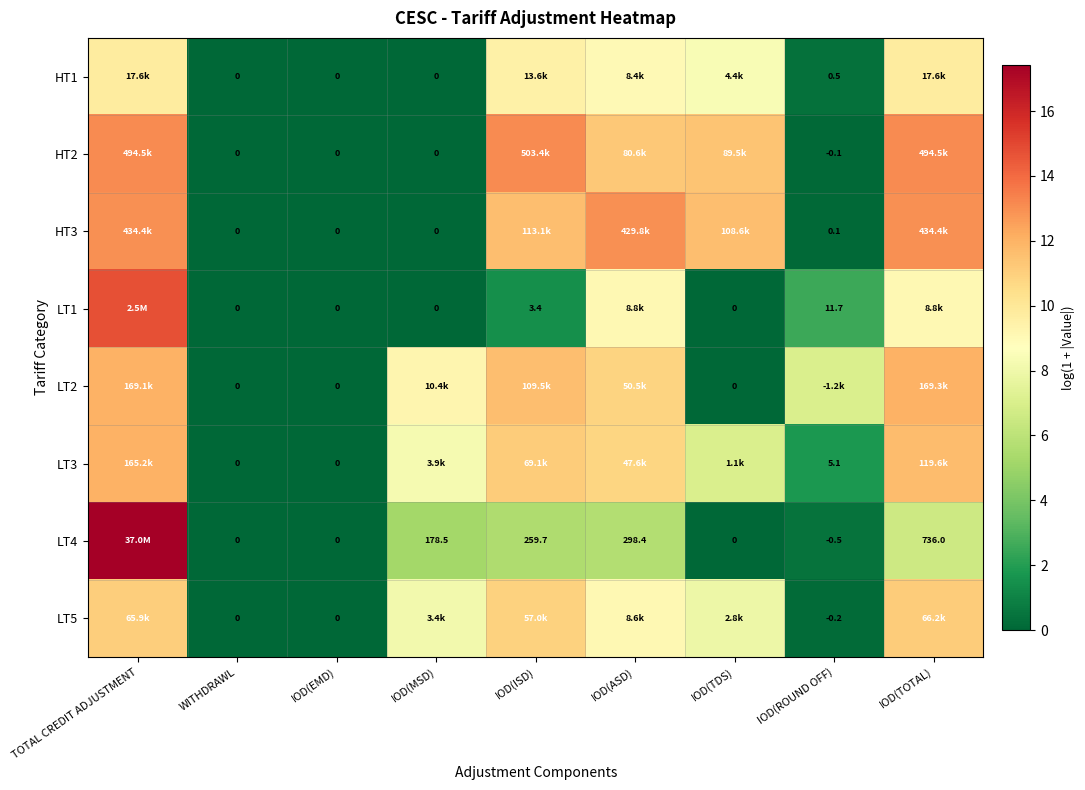

Count the number of categories in the chart.

9